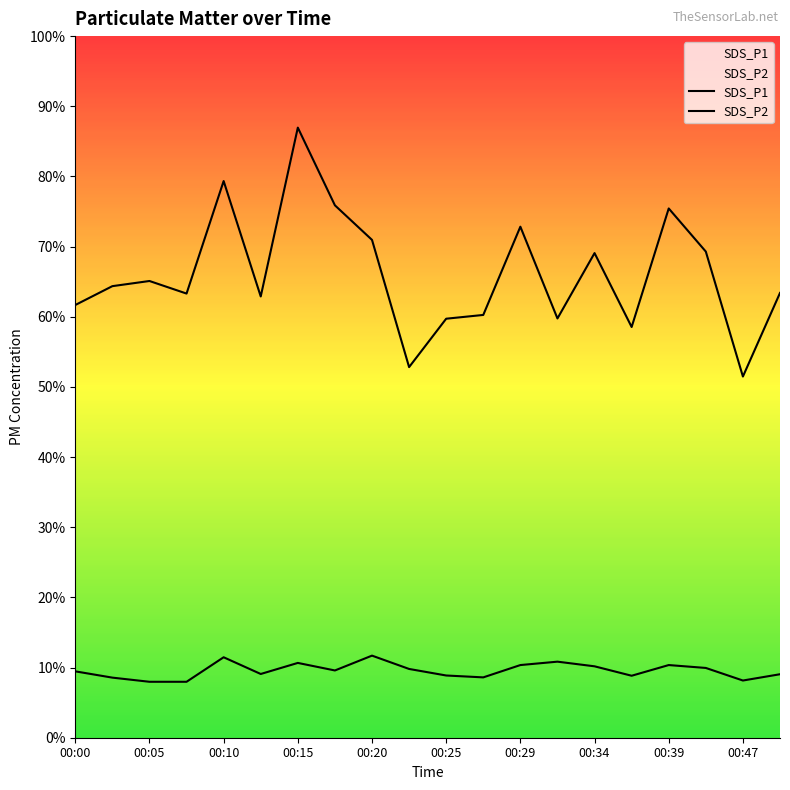

Between 00:10 and 00:25, which series saw the biggest shift?

SDS_P1